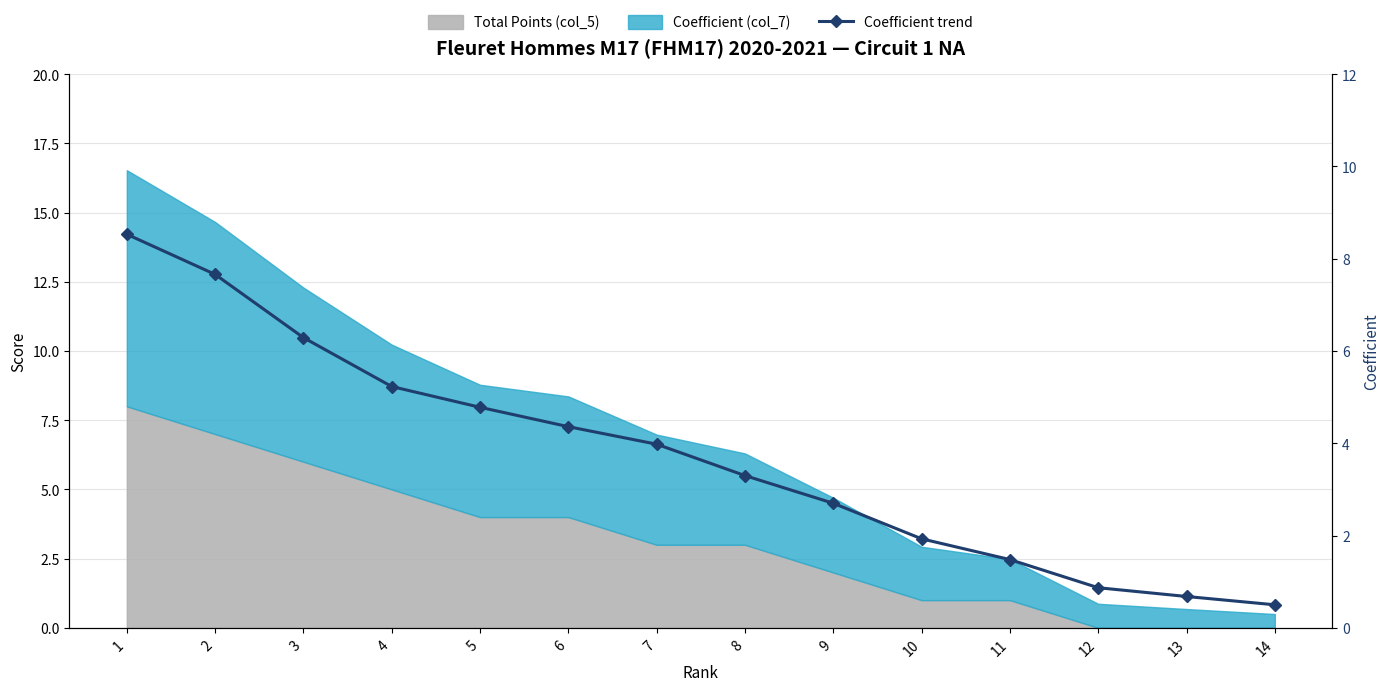

Which has a higher value, 9 or 2?

2